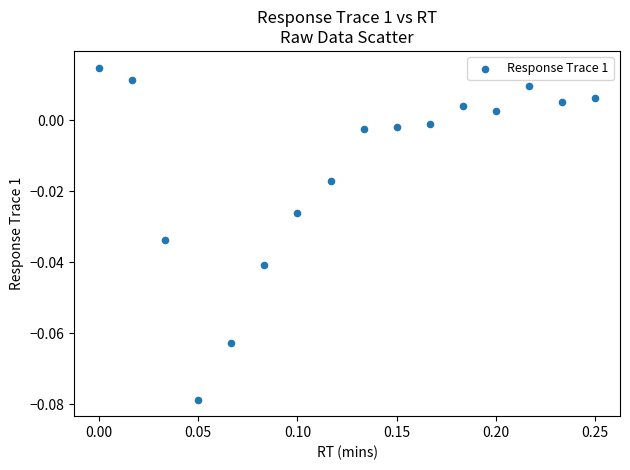

How many data points are displayed?

16